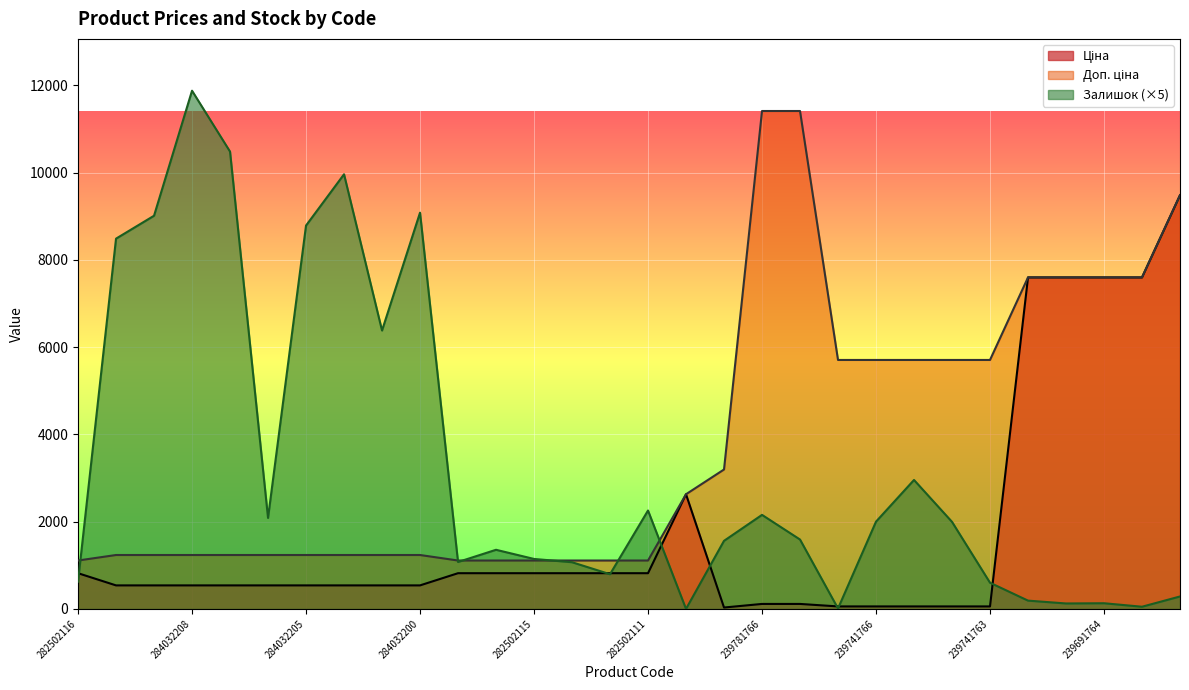

Which has a higher value, 282502116 or 239741764?

282502116